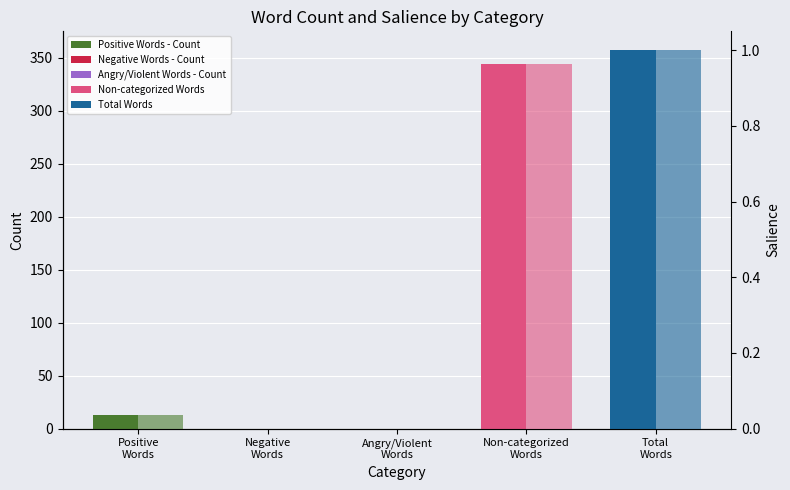

What is the label of the 2nd bar from the right?

Non-categorized
Words